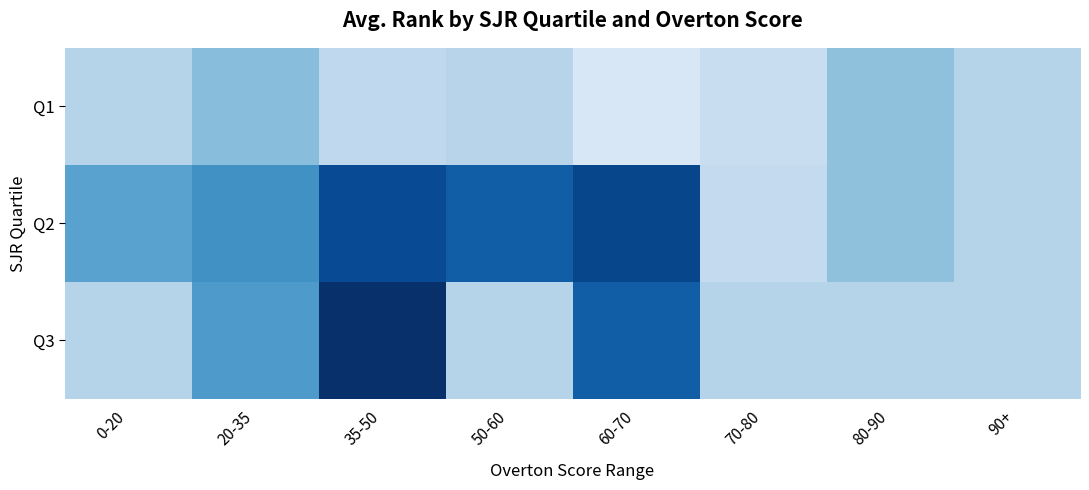

Reading left to right, extract all data points from this chart.

Q1: 0-20=11.7	20-35=16.8	35-50=10.5	50-60=11.5	60-70=6.0	70-80=9.0	80-90=16.0	90+=11.7
Q2: 0-20=21.5	20-35=24.5	35-50=34.8	50-60=32.0	60-70=35.5	70-80=10.0	80-90=16.0	90+=11.7
Q3: 0-20=11.7	20-35=23.0	35-50=39.0	50-60=11.7	60-70=32.0	70-80=11.7	80-90=11.7	90+=11.7